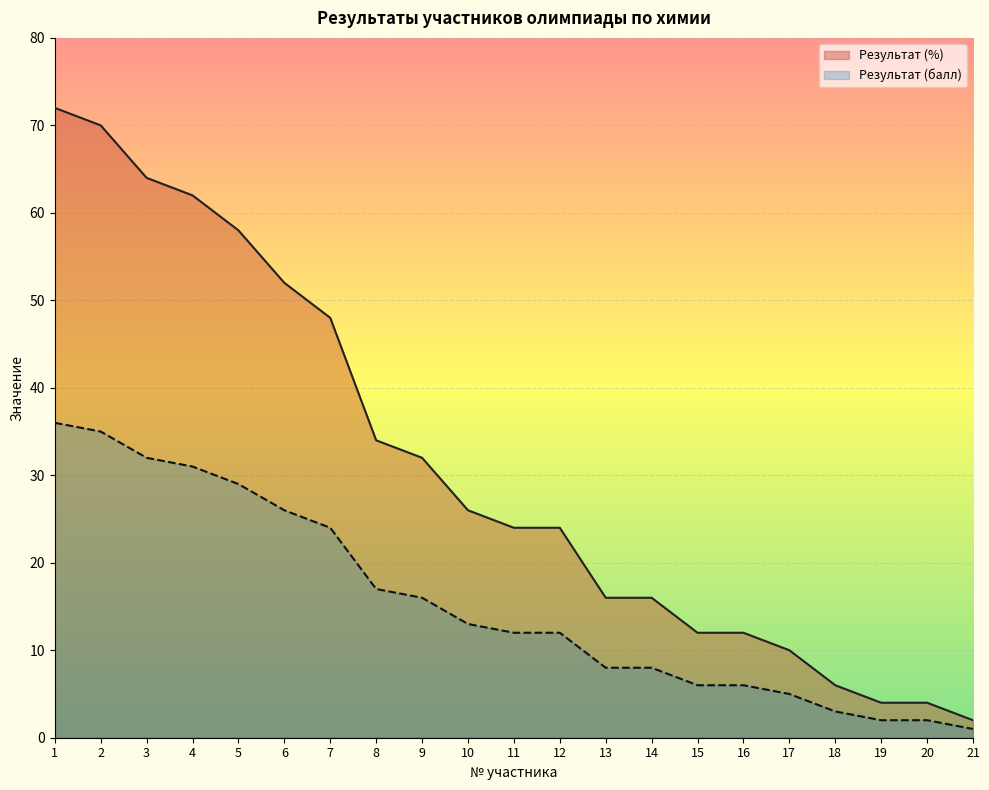

What is the difference between the maximum and minimum values in the Результат (балл) series?

35